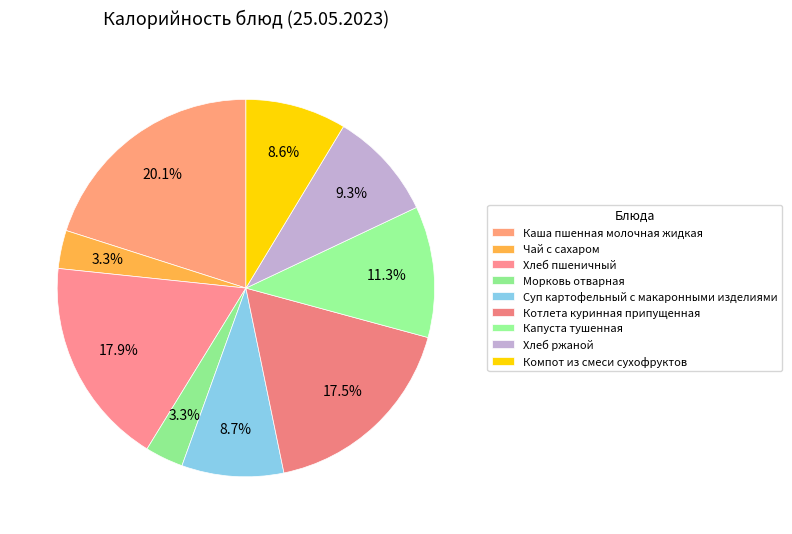

How many slices are in this pie chart?

9